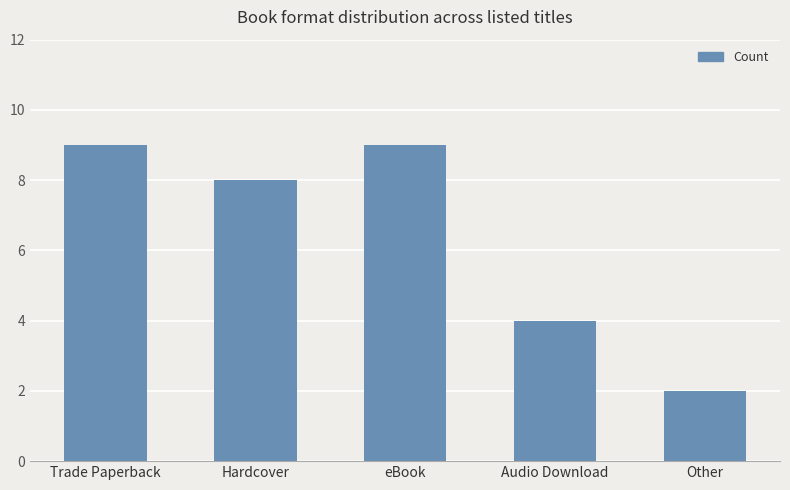

What is the average value?

6